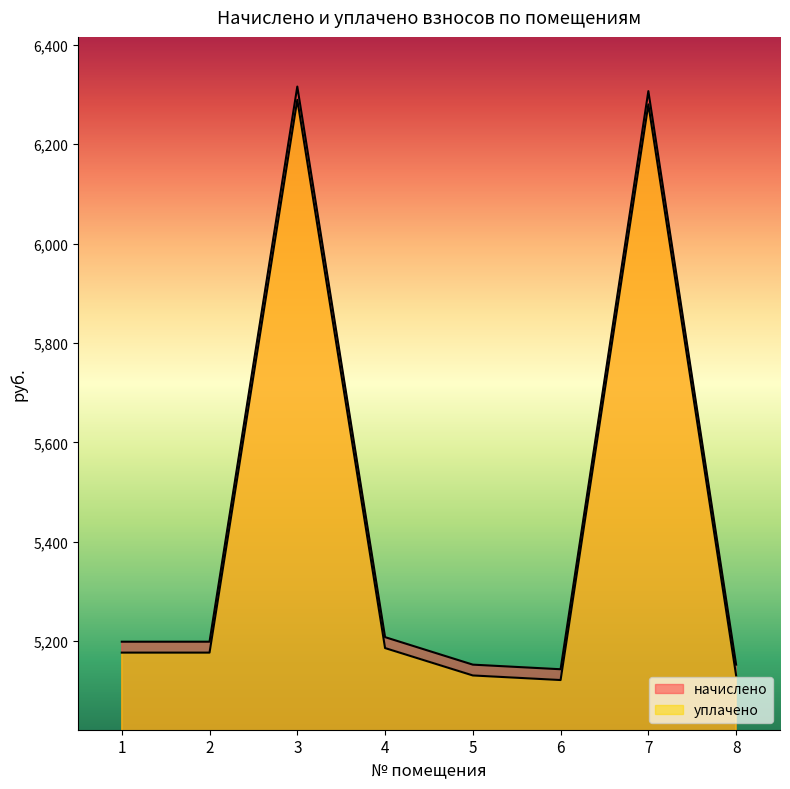

Rank the series by their average value, from highest to lowest.

начислено, уплачено